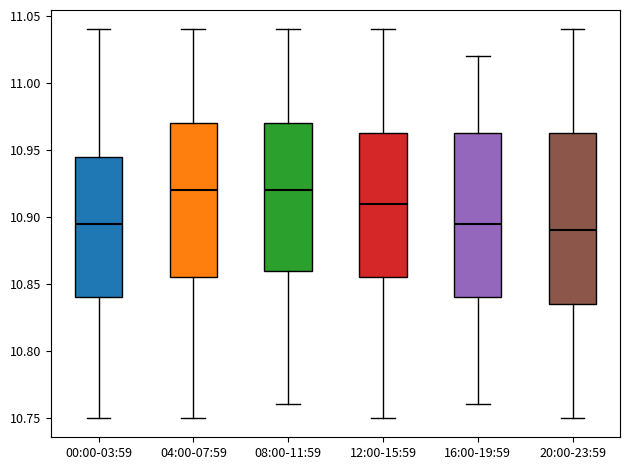

Reading left to right, transcribe this box plot: for each box, give where its median line is, the range the box spans, and where its two whiskers end, as read against the y-axis. The values are not printed on the chart, so give them approximately, as read against the axis.

00:00-03:59: median 10.895, box 10.840 to 10.945, whiskers 10.750 to 11.040
04:00-07:59: median 10.920, box 10.855 to 10.970, whiskers 10.750 to 11.040
08:00-11:59: median 10.920, box 10.860 to 10.970, whiskers 10.760 to 11.040
12:00-15:59: median 10.910, box 10.855 to 10.965, whiskers 10.750 to 11.040
16:00-19:59: median 10.895, box 10.840 to 10.965, whiskers 10.760 to 11.020
20:00-23:59: median 10.890, box 10.835 to 10.965, whiskers 10.750 to 11.040